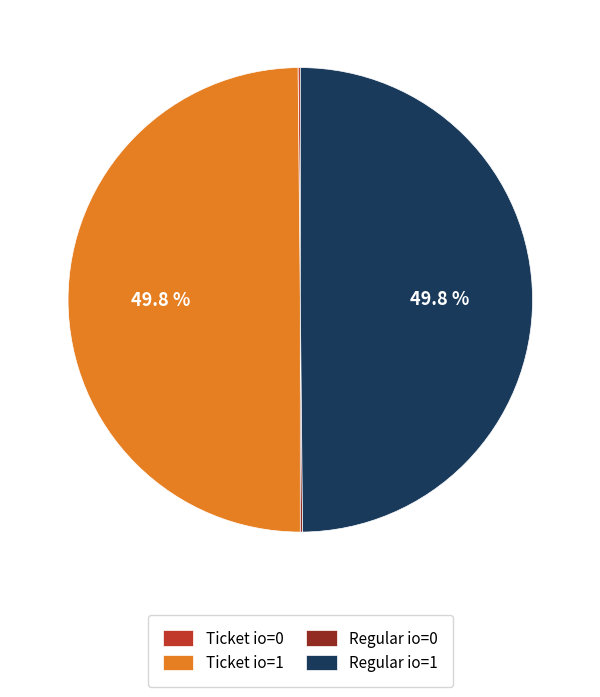

How much of the chart is everything except Regular io=1?

50.0%